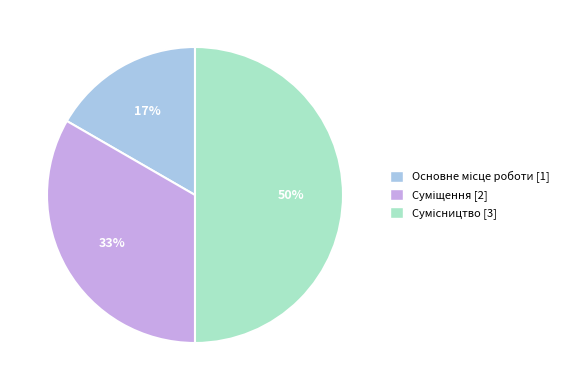

To the nearest percent, what is the difference between the largest and smallest slice percentages?

33%